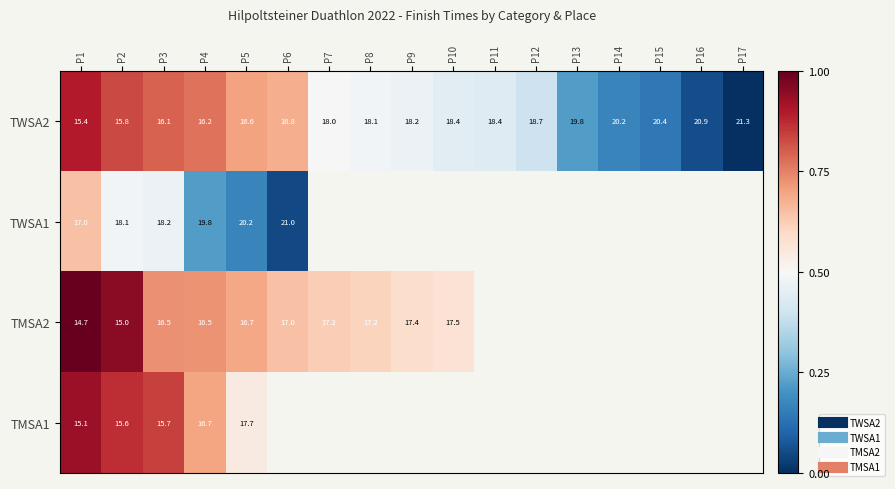

Which has a higher value, P14 or P4?

P4